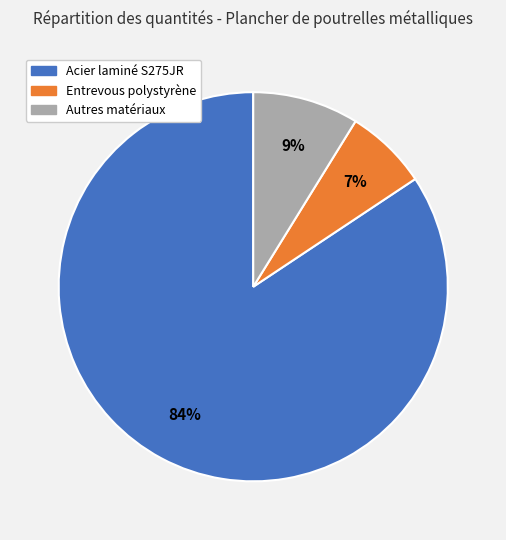

Is there any slice that represents more than half of the pie?

Yes